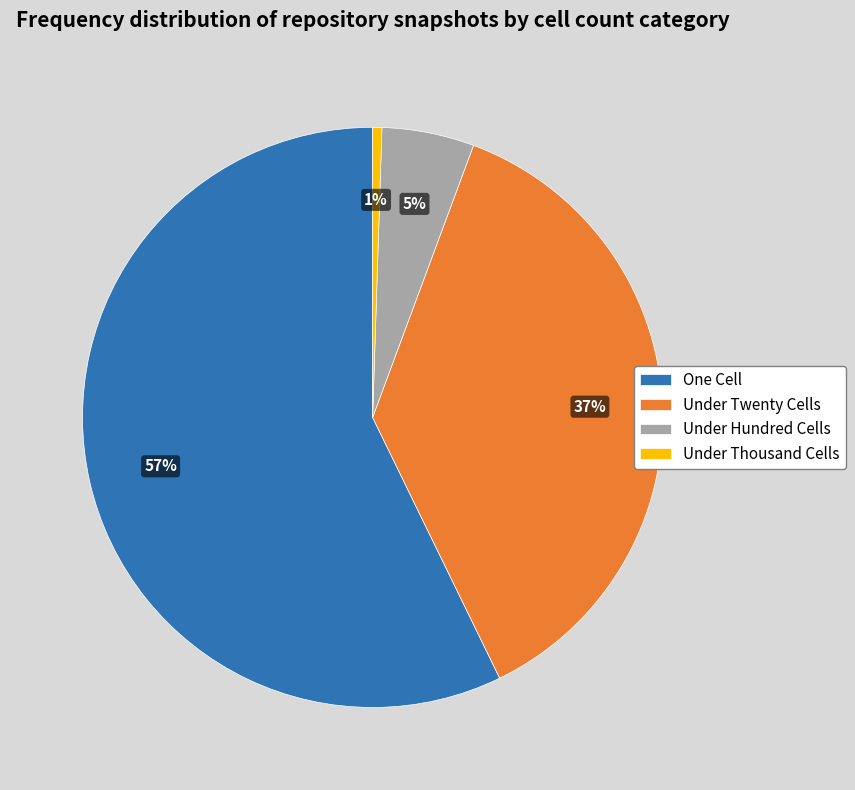

Approximately how many times larger is the value at One Cell compared to Under Twenty Cells?

1.5